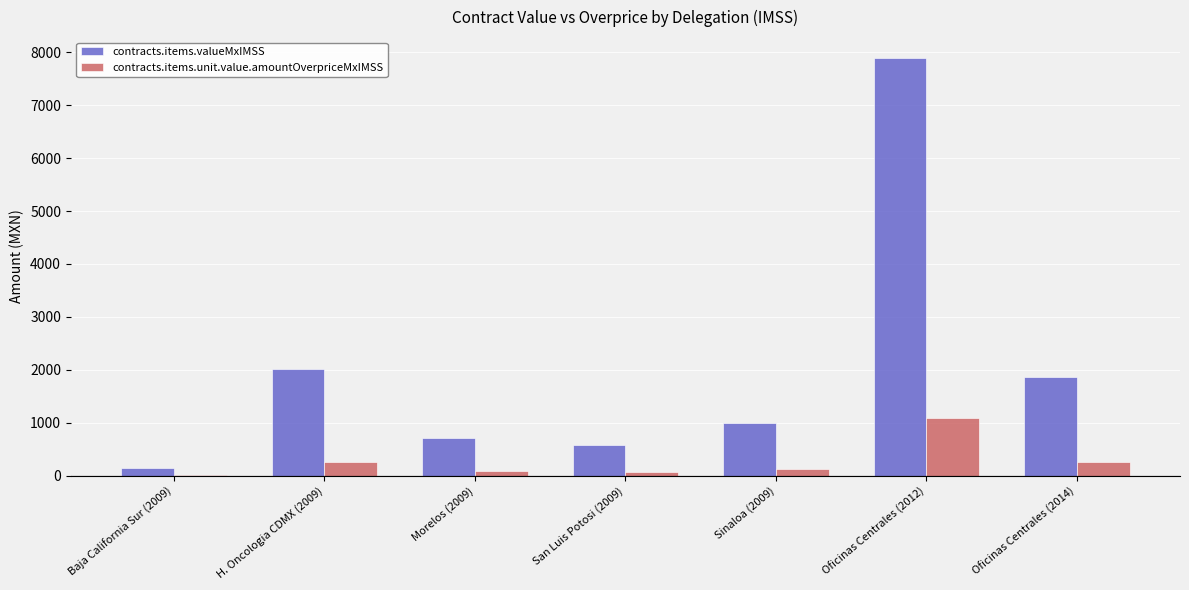

Are the bars horizontal?

No